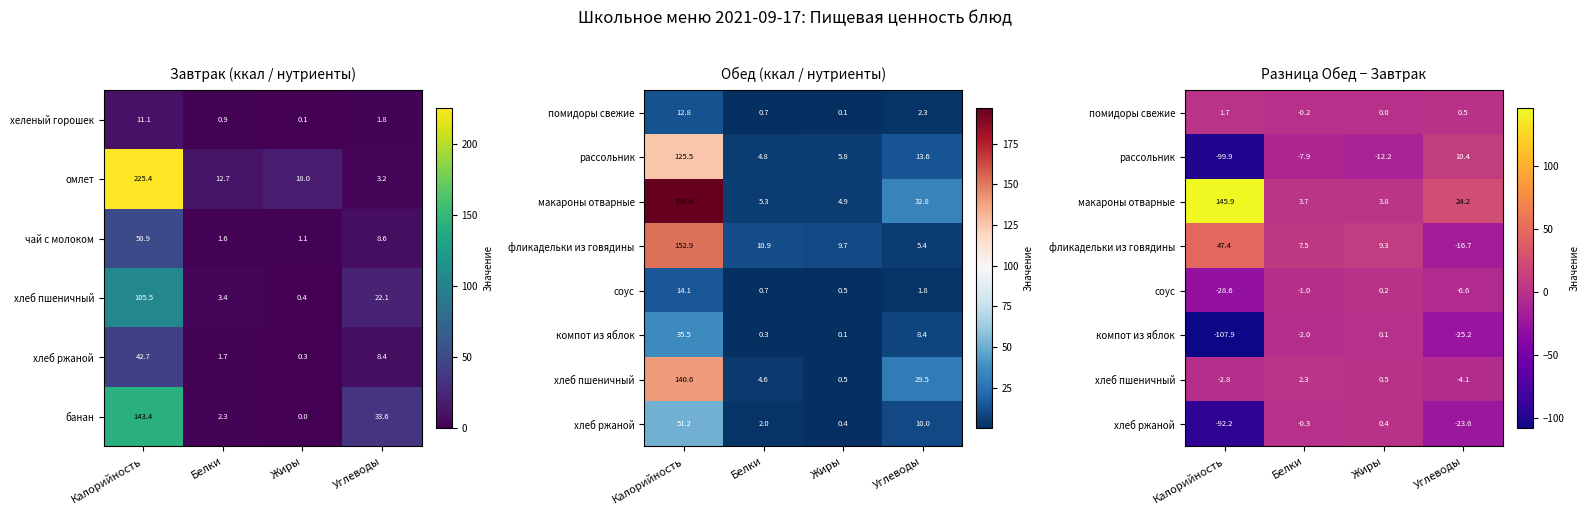

The банан series shows 48.8 at Углеводы. True or false?

False